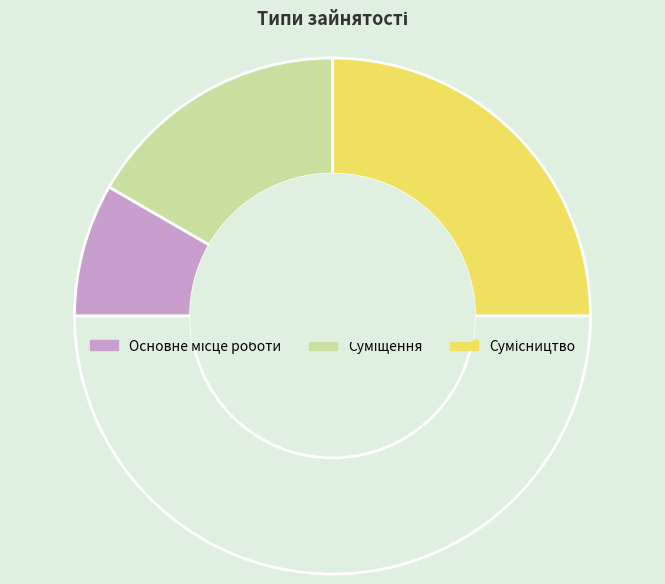

Which category has the smallest portion of the pie?

Основне місце роботи